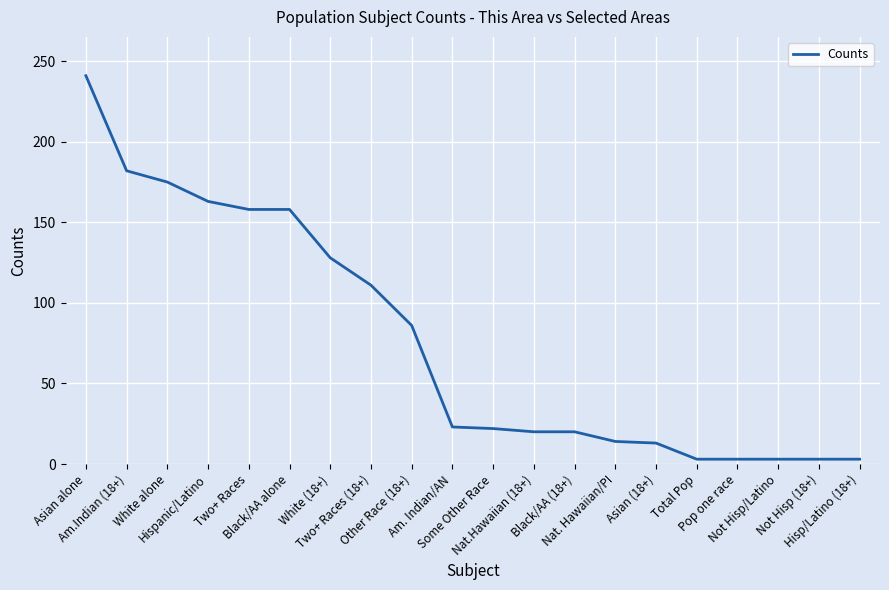

What is the maximum value shown in the chart?

241